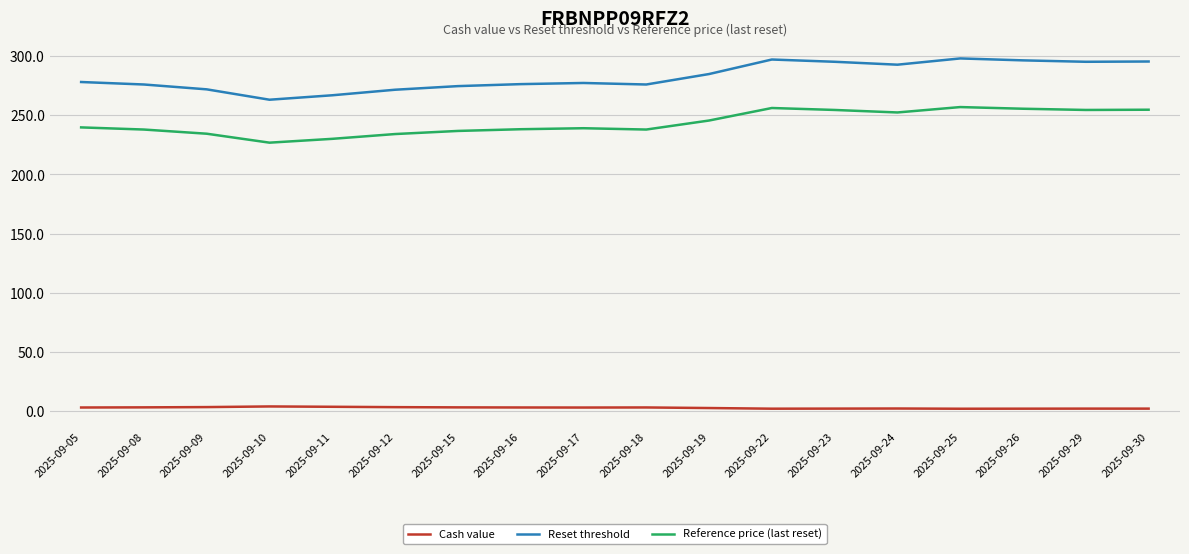

What is the greatest value displayed?

298.0